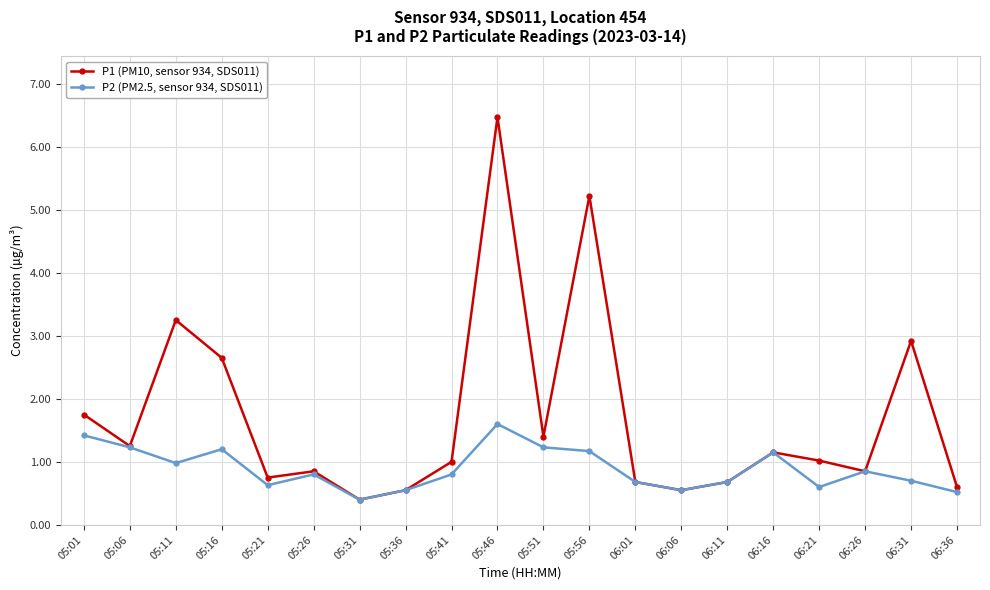

What is the sum of all P2 (PM2.5, sensor 934, SDS011) values?

17.7